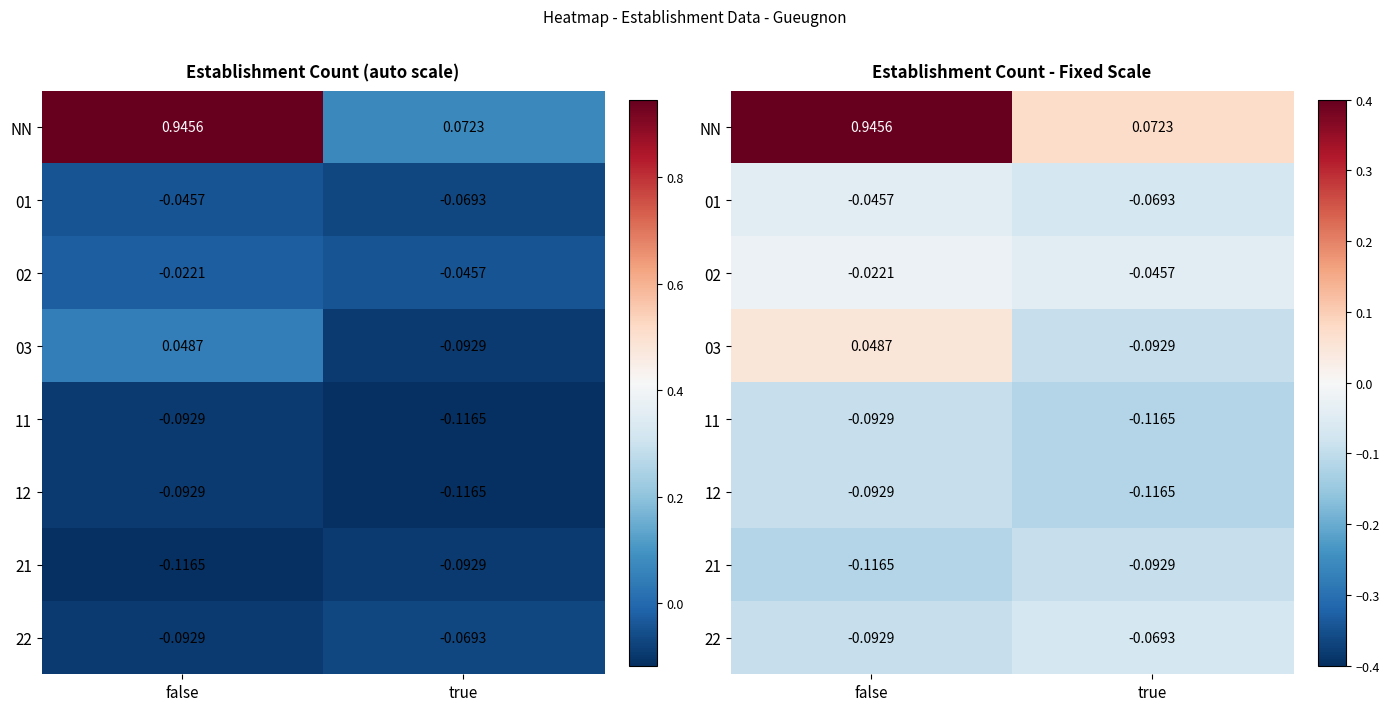

Where is 02 nearest to the value 0?

false